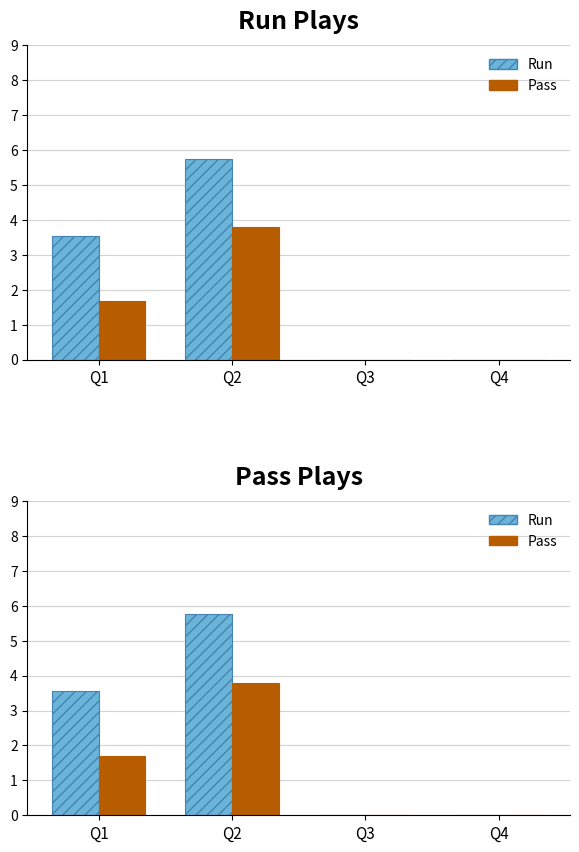

Which label corresponds to the largest value in the chart?

Q2